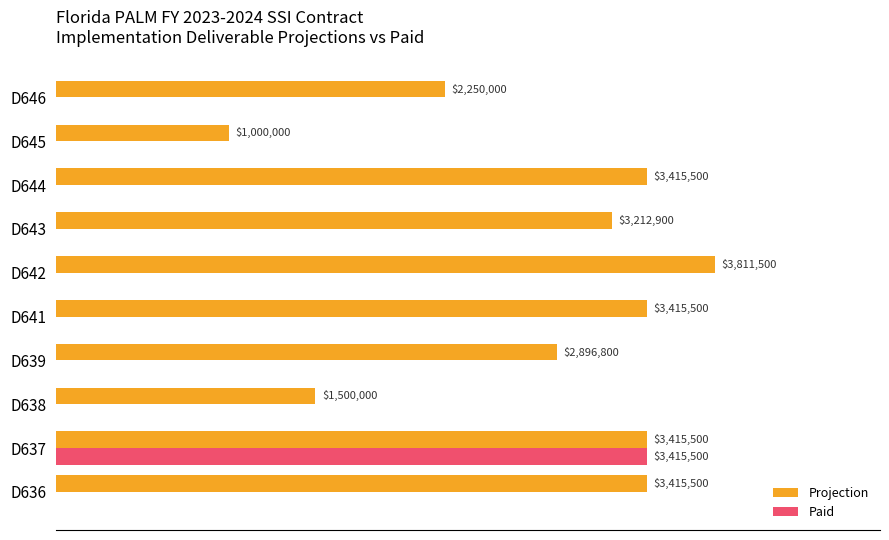

What are all the series names shown in the legend?

Projection, Paid